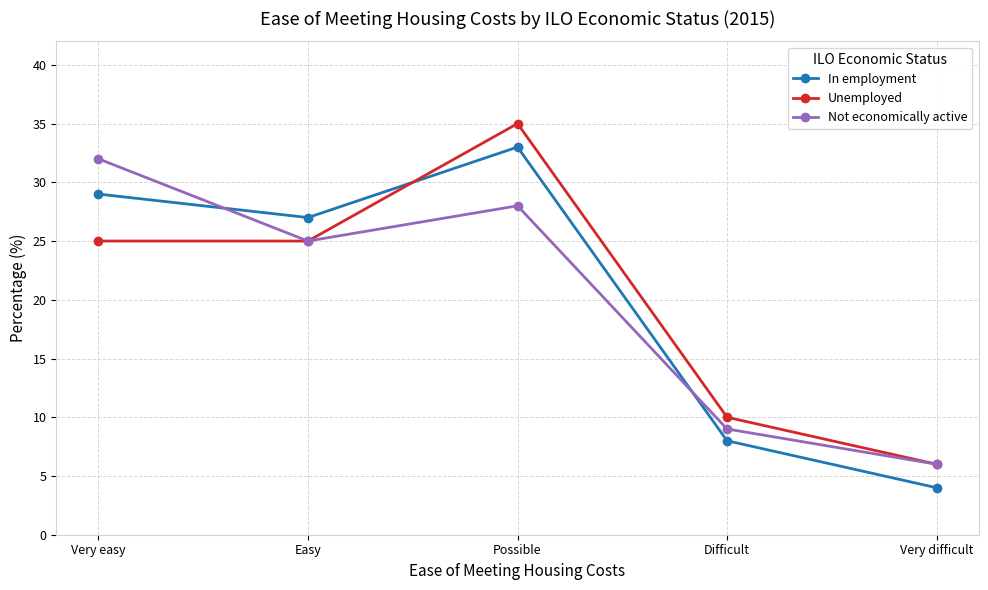

What is the label of the 2nd point from the right?

Difficult